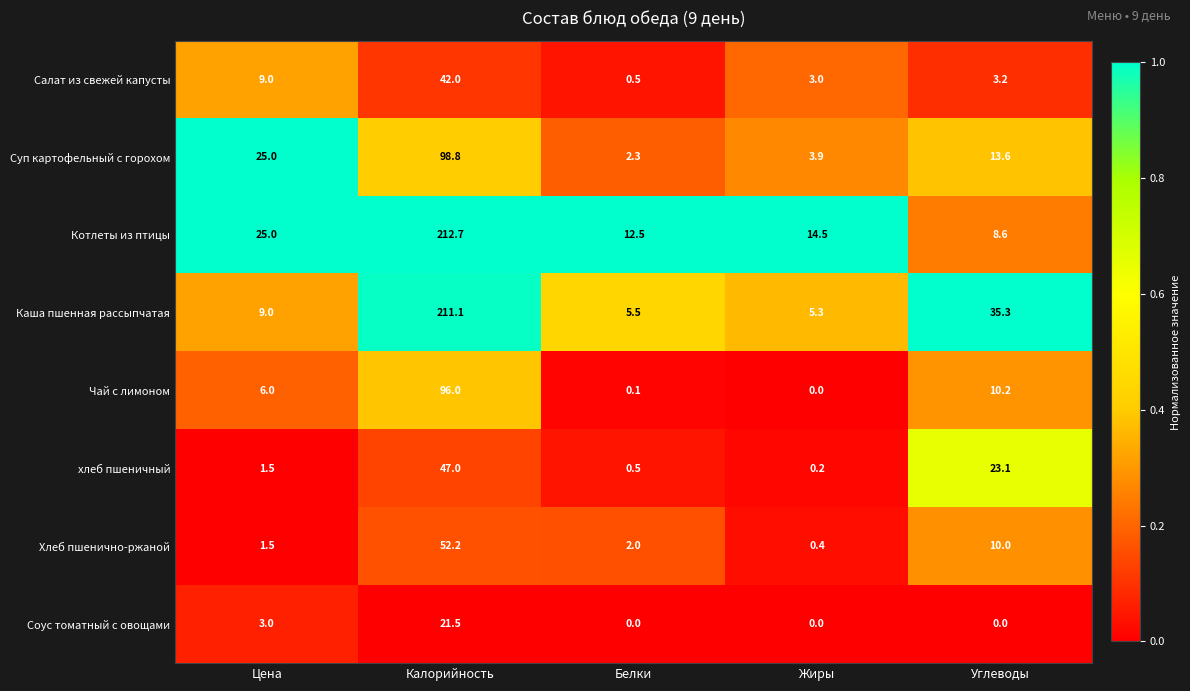

What value does the Салат из свежей капусты series have at Углеводы?

3.2